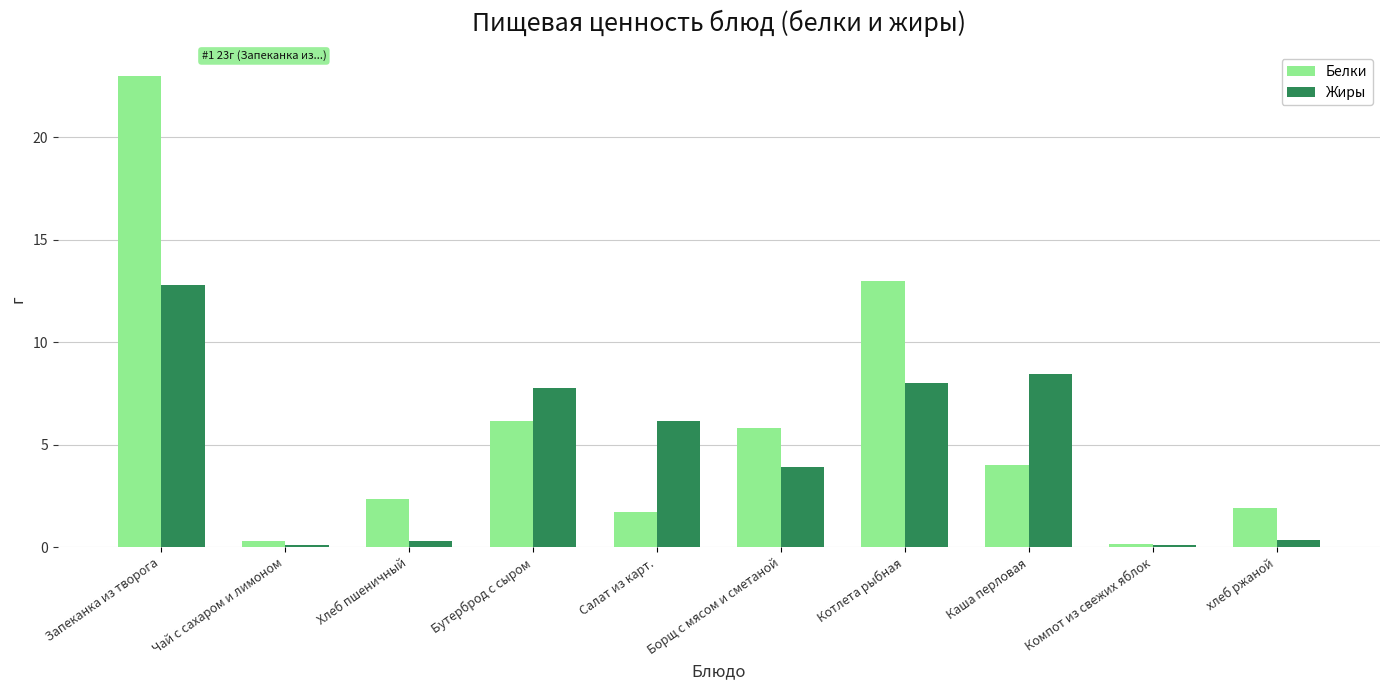

At how many categories does at least one series exceed 5?

6